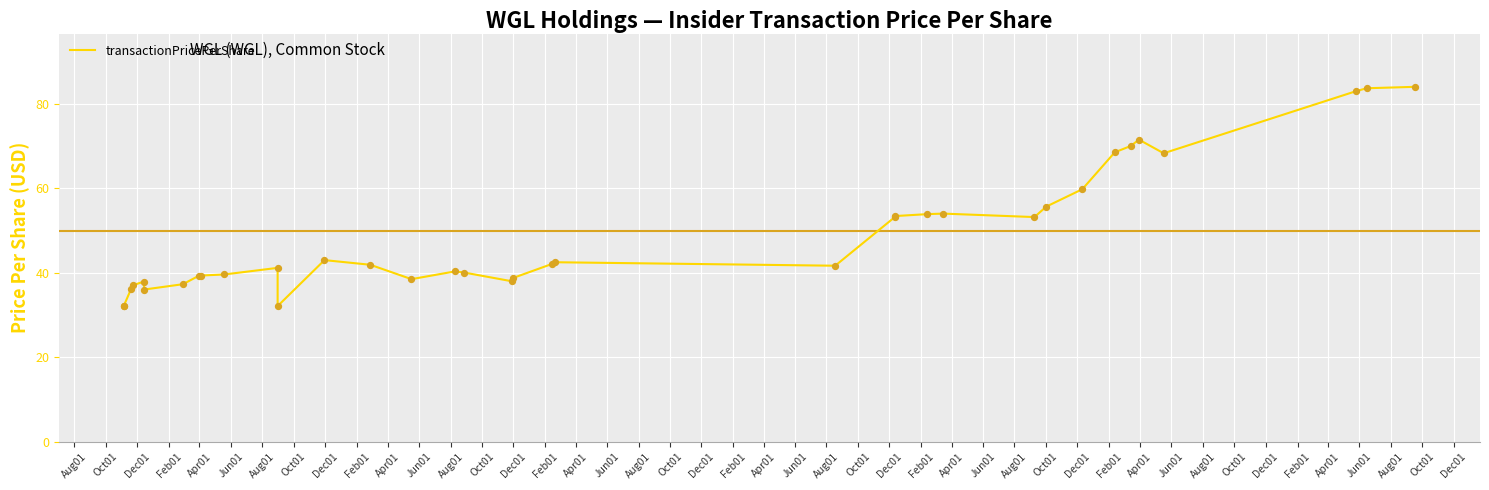

Approximately how many times larger is the value at Jun01 compared to Oct01?

2.1